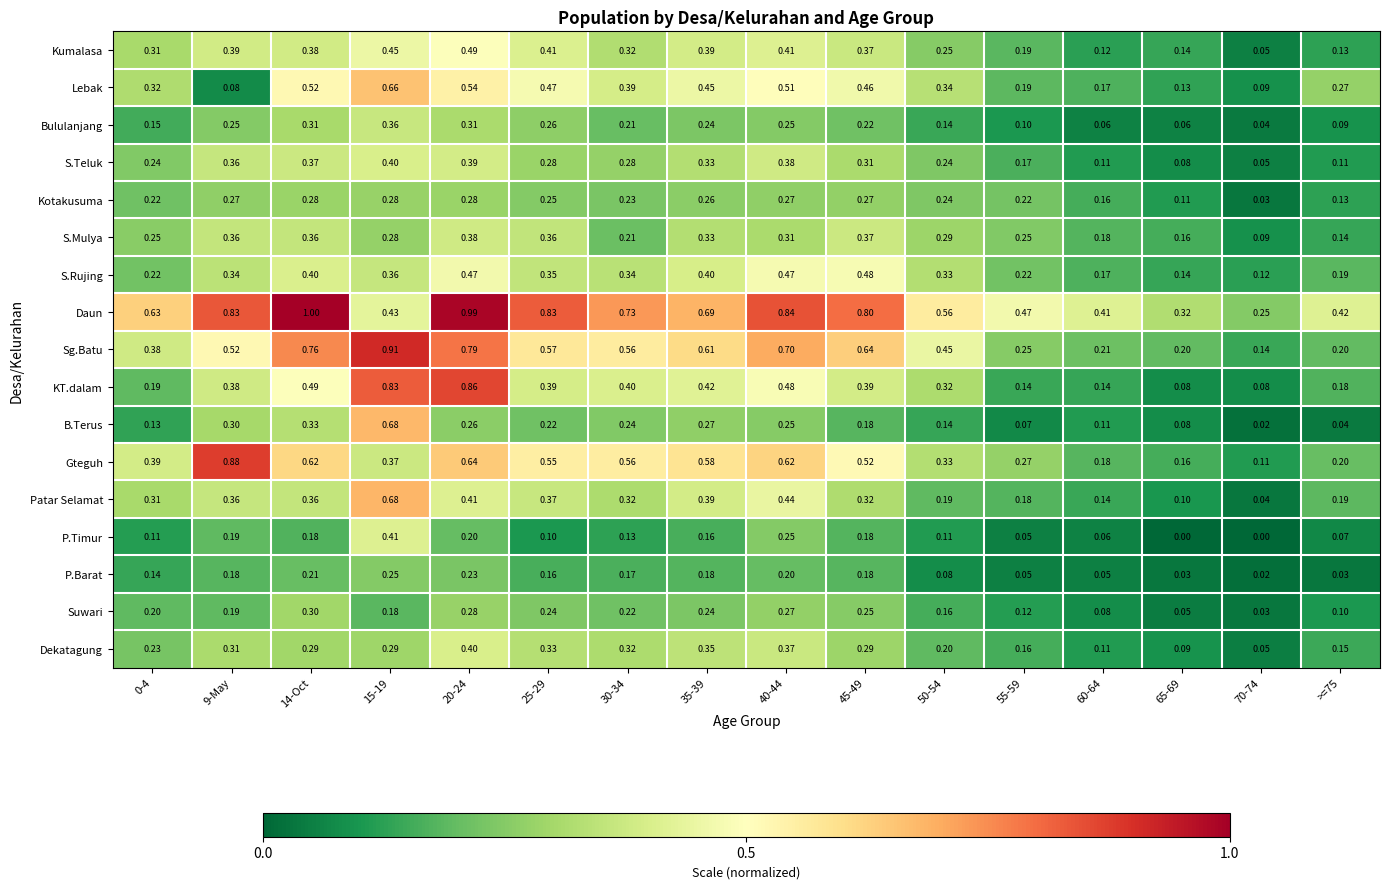

What is the total value across all series at 0-4?

4.4